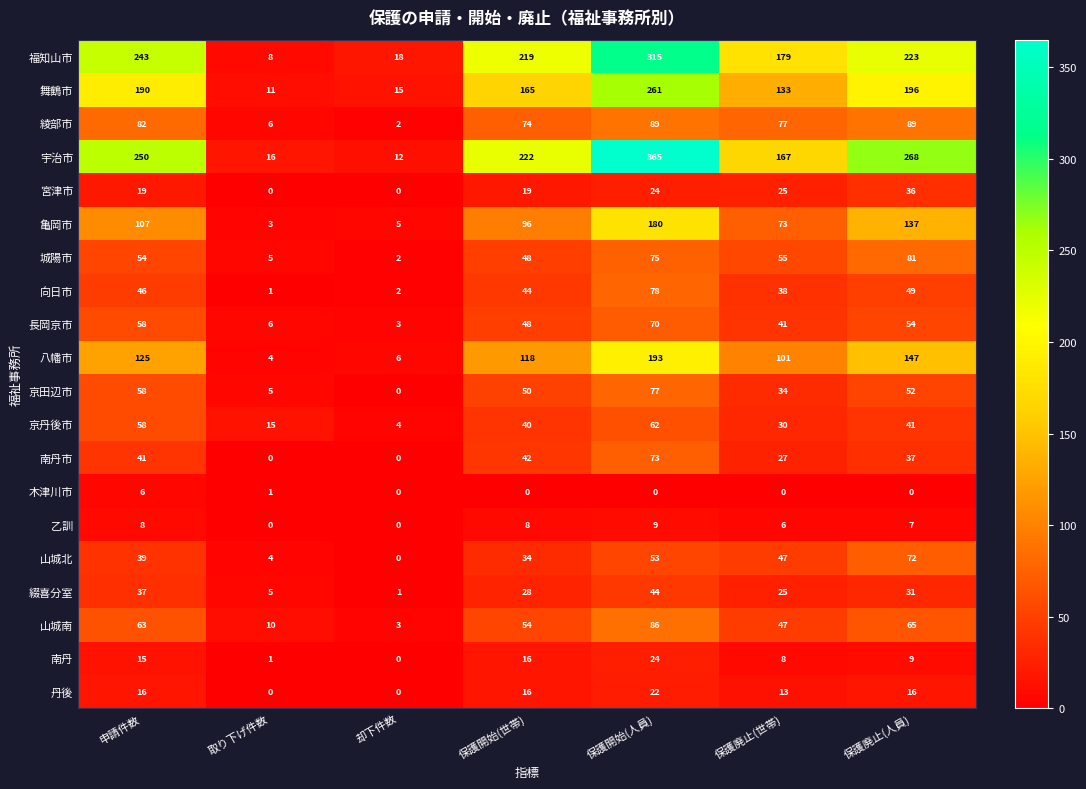

What is the difference between the 南丹市 values at 保護開始(人員) and 却下件数?

73